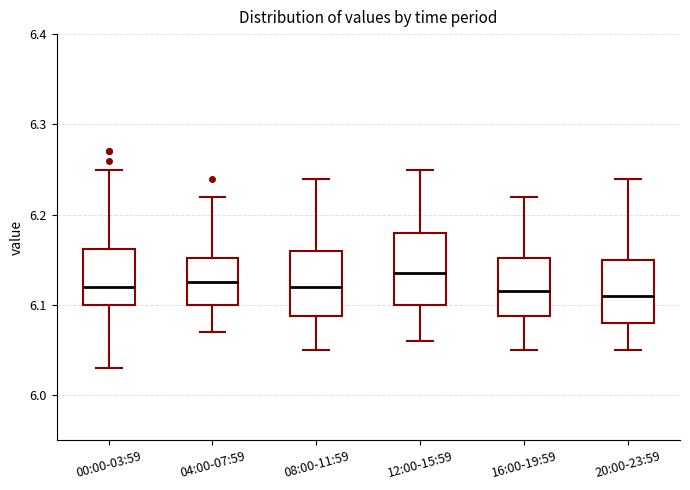

Reading left to right, transcribe this box plot: for each box, give where its median line is, the range the box spans, and where its two whiskers end, as read against the y-axis. The values are not printed on the chart, so give them approximately, as read against the axis.

00:00-03:59: median 6.12, box 6.10 to 6.16, whiskers 6.03 to 6.25
04:00-07:59: median 6.13, box 6.10 to 6.15, whiskers 6.07 to 6.22
08:00-11:59: median 6.12, box 6.09 to 6.16, whiskers 6.05 to 6.24
12:00-15:59: median 6.14, box 6.10 to 6.18, whiskers 6.06 to 6.25
16:00-19:59: median 6.12, box 6.09 to 6.15, whiskers 6.05 to 6.22
20:00-23:59: median 6.11, box 6.08 to 6.15, whiskers 6.05 to 6.24